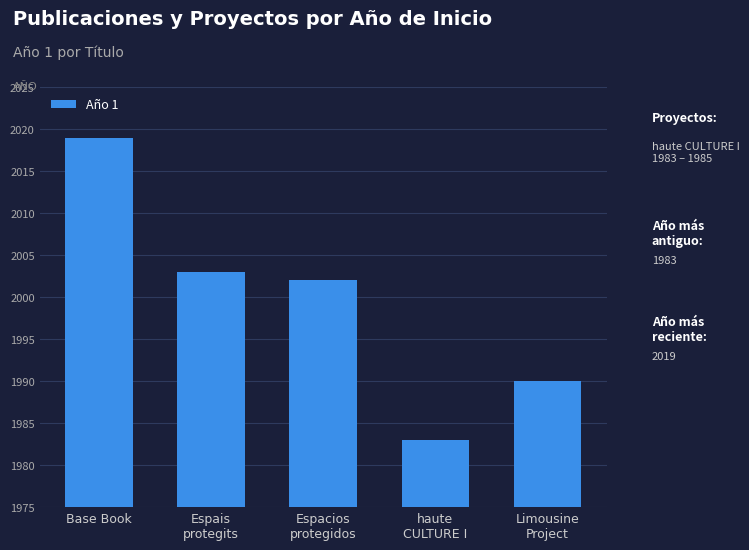

Reading right to left, what are all the values shown in this chart?

1990	1983	2002	2003	2019